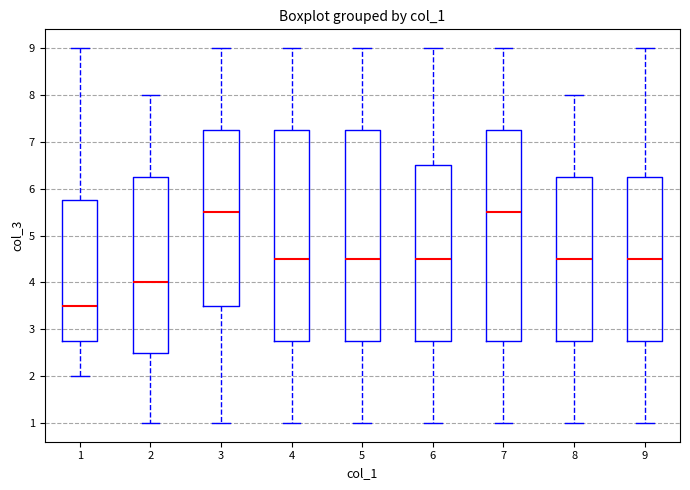

Reading left to right, read every box against the y-axis: the position of its median line, the range the box covers, and the ends of its whiskers. The values are not printed on the chart, so give them approximately, as read against the axis.

1: median 3.5, box 2.8 to 5.8, whiskers 2.0 to 9.0
2: median 4.0, box 2.5 to 6.3, whiskers 1.0 to 8.0
3: median 5.5, box 3.5 to 7.3, whiskers 1.0 to 9.0
4: median 4.5, box 2.8 to 7.3, whiskers 1.0 to 9.0
5: median 4.5, box 2.8 to 7.3, whiskers 1.0 to 9.0
6: median 4.5, box 2.8 to 6.5, whiskers 1.0 to 9.0
7: median 5.5, box 2.8 to 7.3, whiskers 1.0 to 9.0
8: median 4.5, box 2.8 to 6.3, whiskers 1.0 to 8.0
9: median 4.5, box 2.8 to 6.3, whiskers 1.0 to 9.0